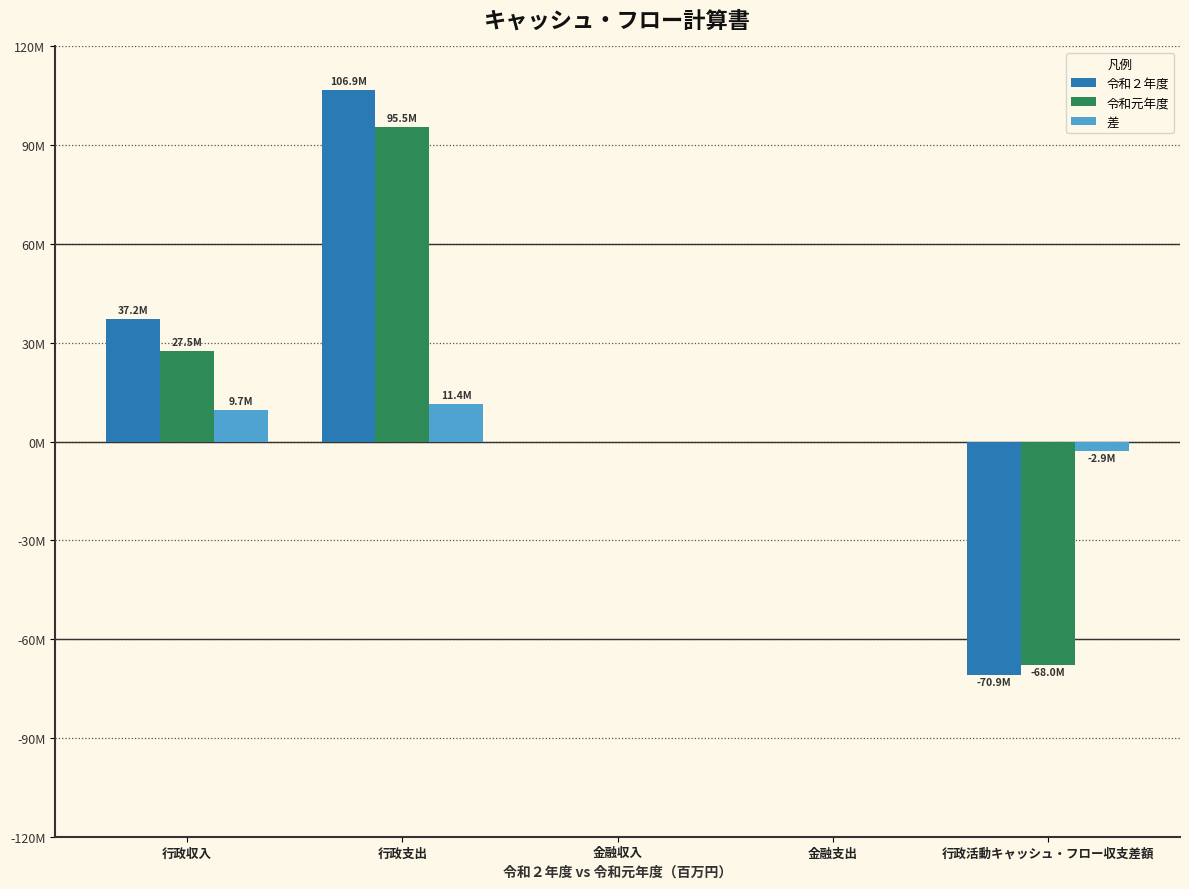

What are all the series names shown in the legend?

令和２年度, 令和元年度, 差